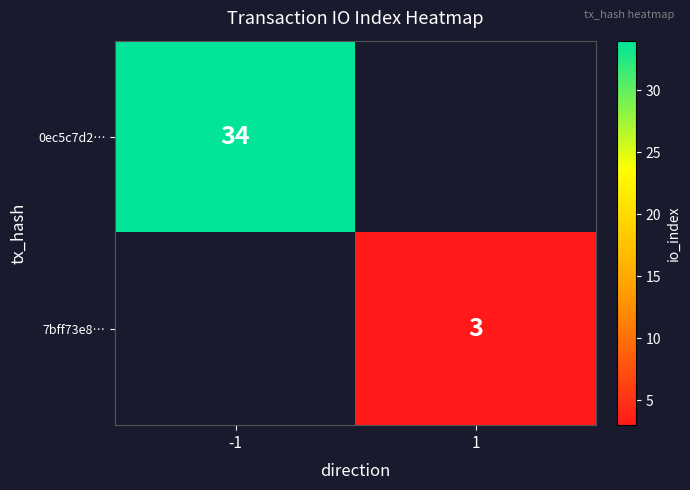

The 0ec5c7d2… series shows 34 at -1. True or false?

True